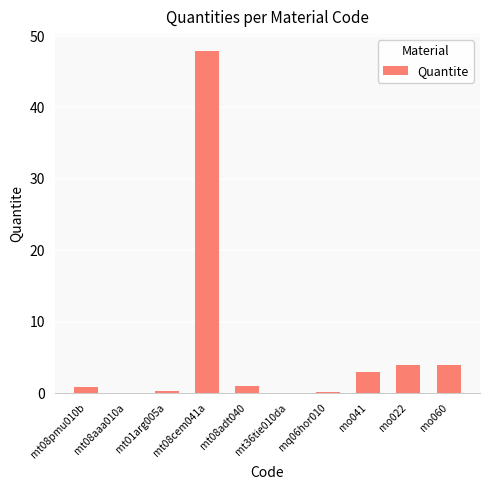

At which category does the chart reach its peak across all series?

mt08cem041a